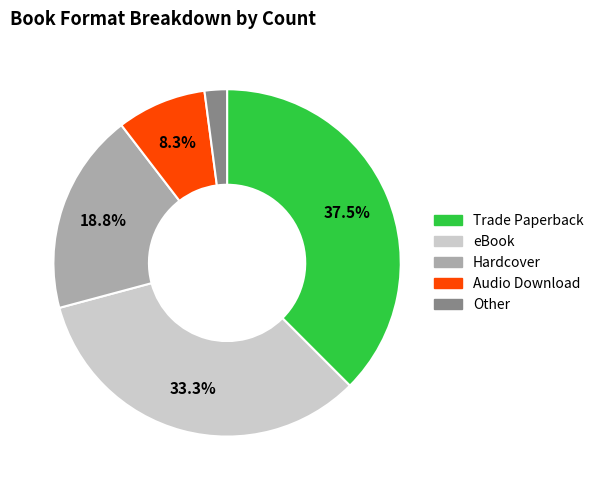

Does any single category account for the majority?

No